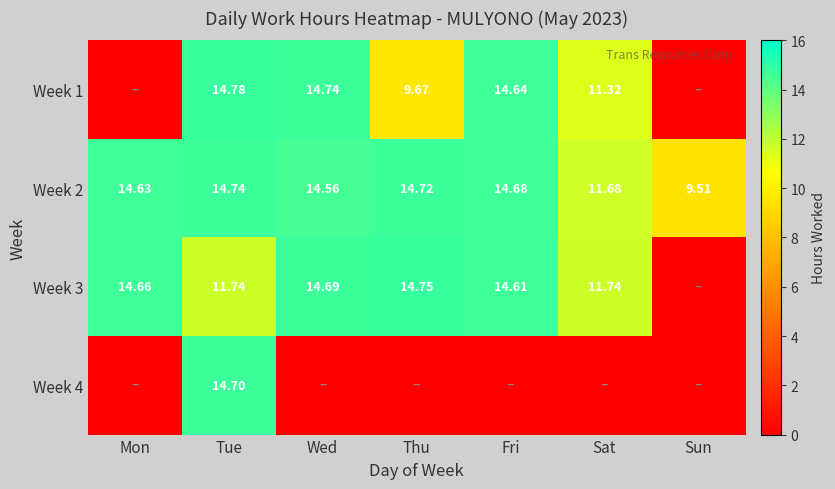

What is the difference between the Week 3 values at Thu and Wed?

0.1